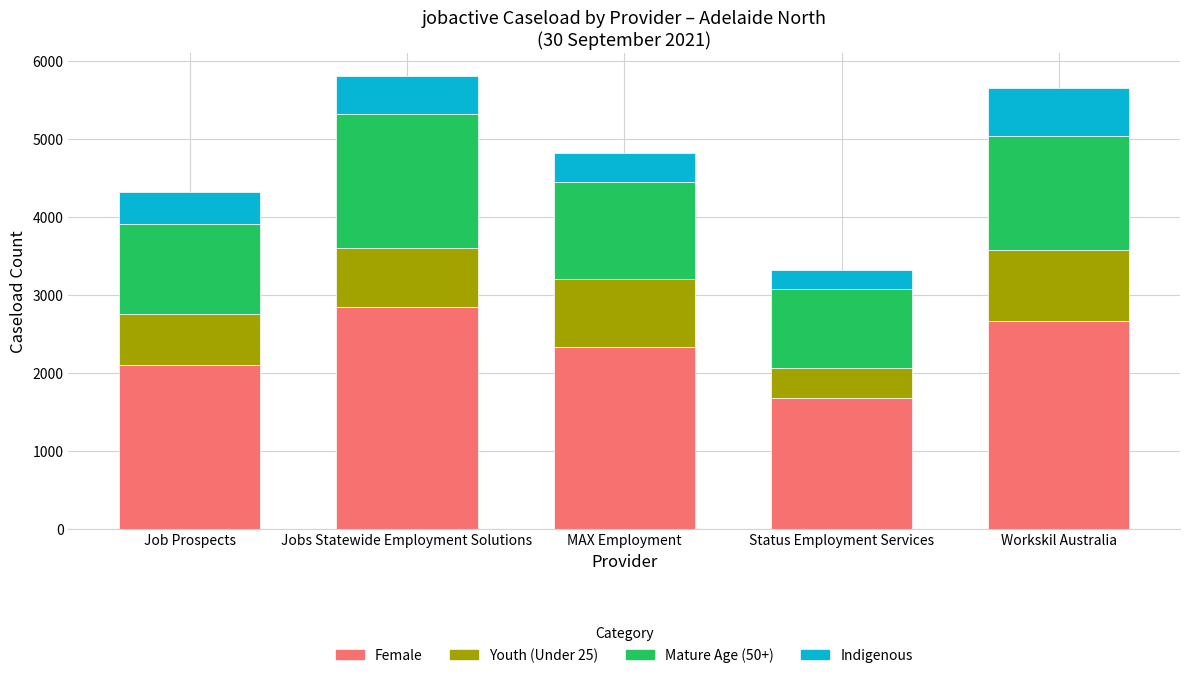

How many bars are there in total?

5